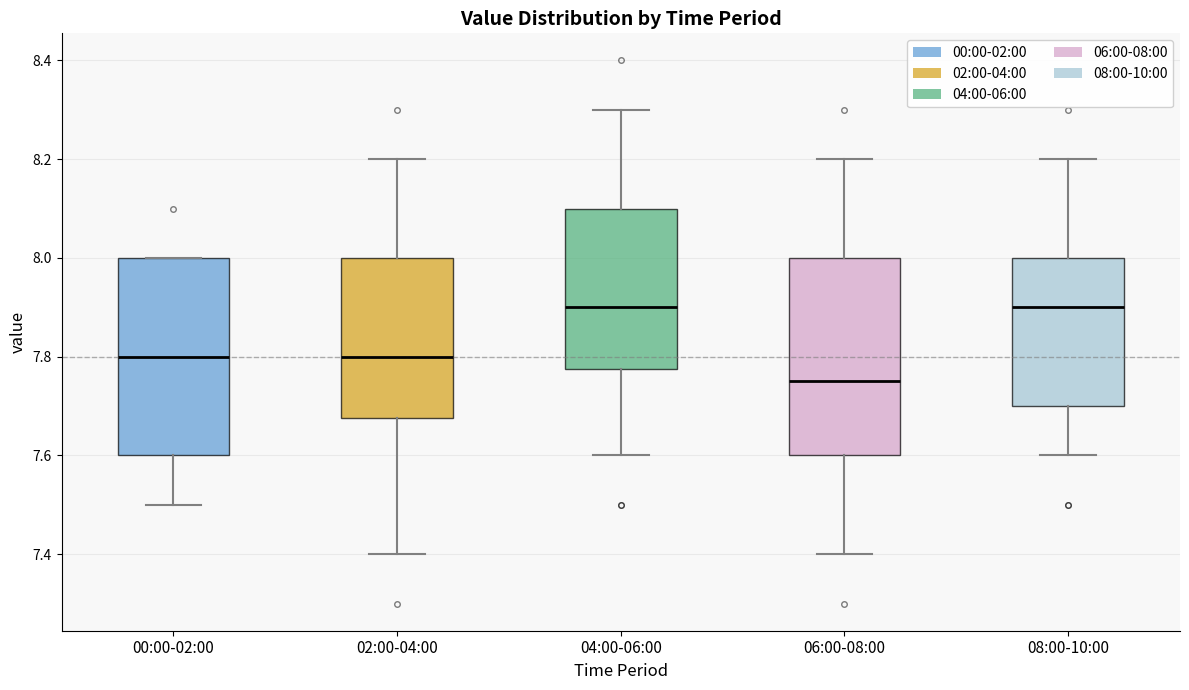

Reading left to right, transcribe this box plot: for each box, give where its median line is, the range the box spans, and where its two whiskers end, as read against the y-axis. The values are not printed on the chart, so give them approximately, as read against the axis.

00:00-02:00: median 7.80, box 7.60 to 8.00, whiskers 7.50 to 8.00
02:00-04:00: median 7.80, box 7.68 to 8.00, whiskers 7.40 to 8.20
04:00-06:00: median 7.90, box 7.78 to 8.10, whiskers 7.60 to 8.30
06:00-08:00: median 7.76, box 7.60 to 8.00, whiskers 7.40 to 8.20
08:00-10:00: median 7.90, box 7.70 to 8.00, whiskers 7.60 to 8.20